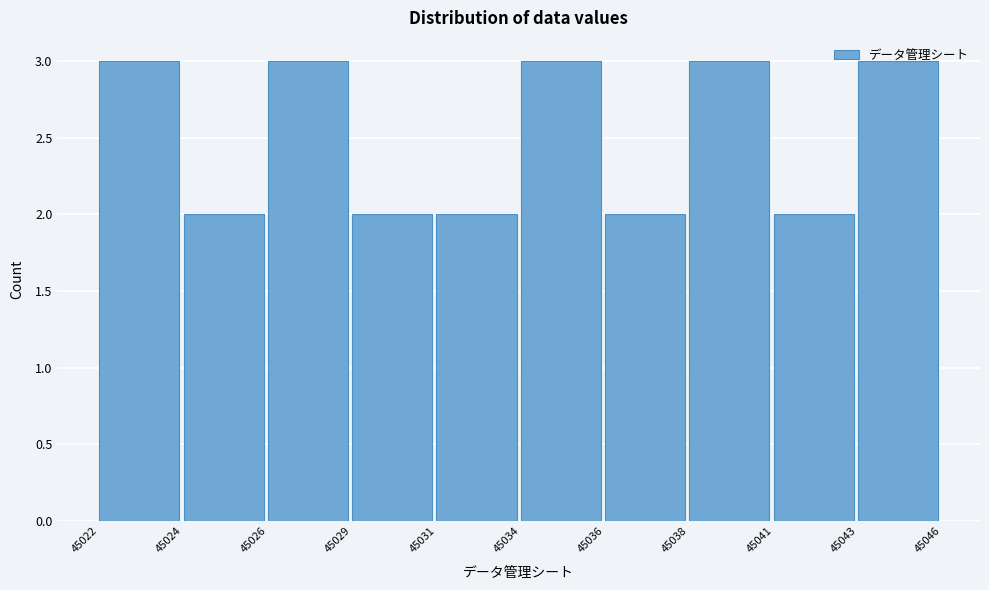

What is the sum of the values at 45031 and 45043?

5